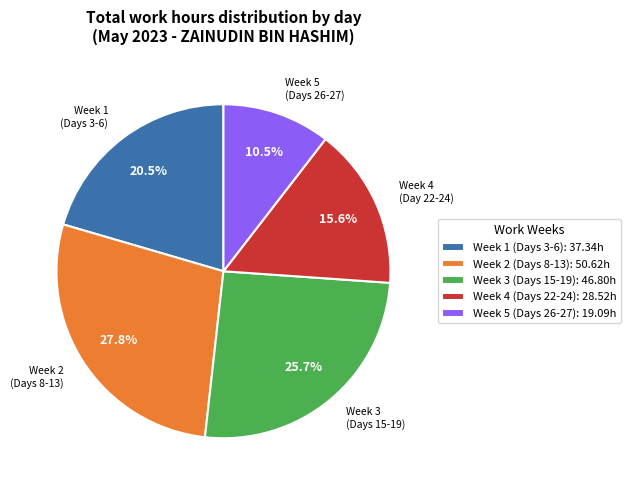

Is there any slice that represents more than half of the pie?

No